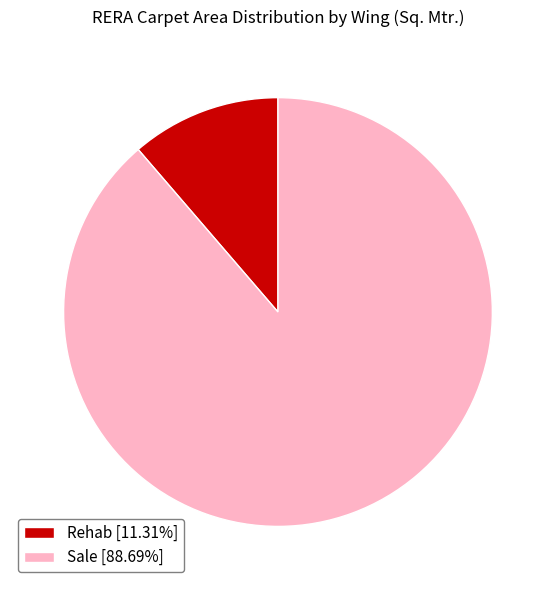

True or false: Rehab accounts for 11% of the total.

True